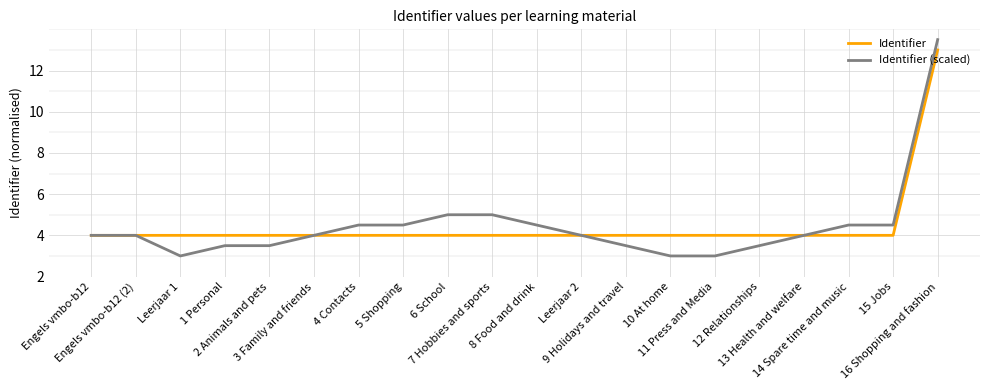

What is the greatest value displayed?

13.5